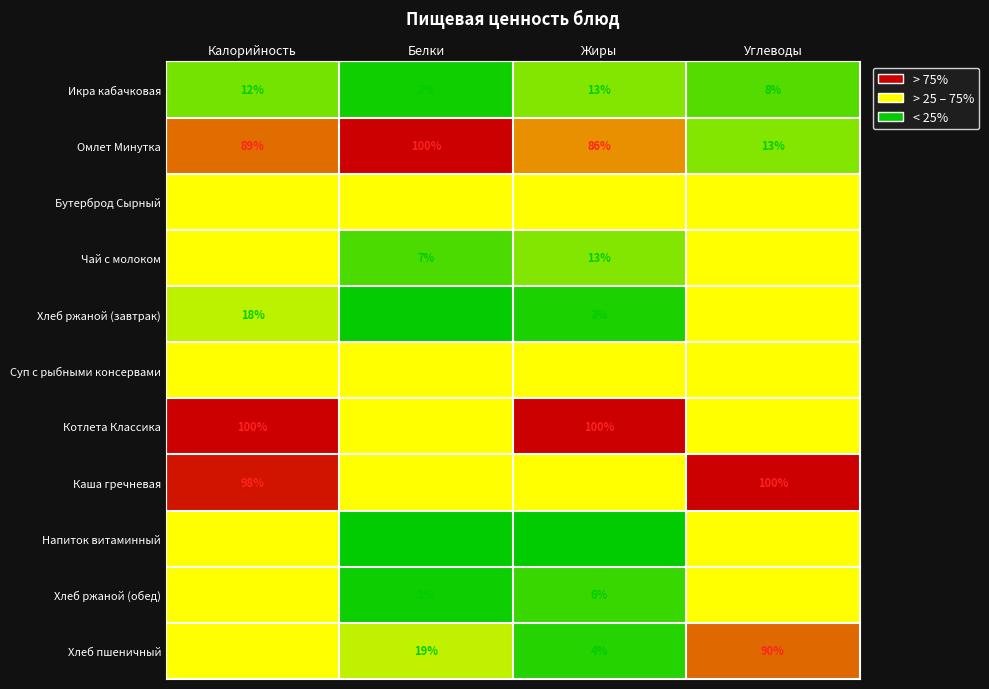

How many Чай с молоком values are between 13 and 31?

3